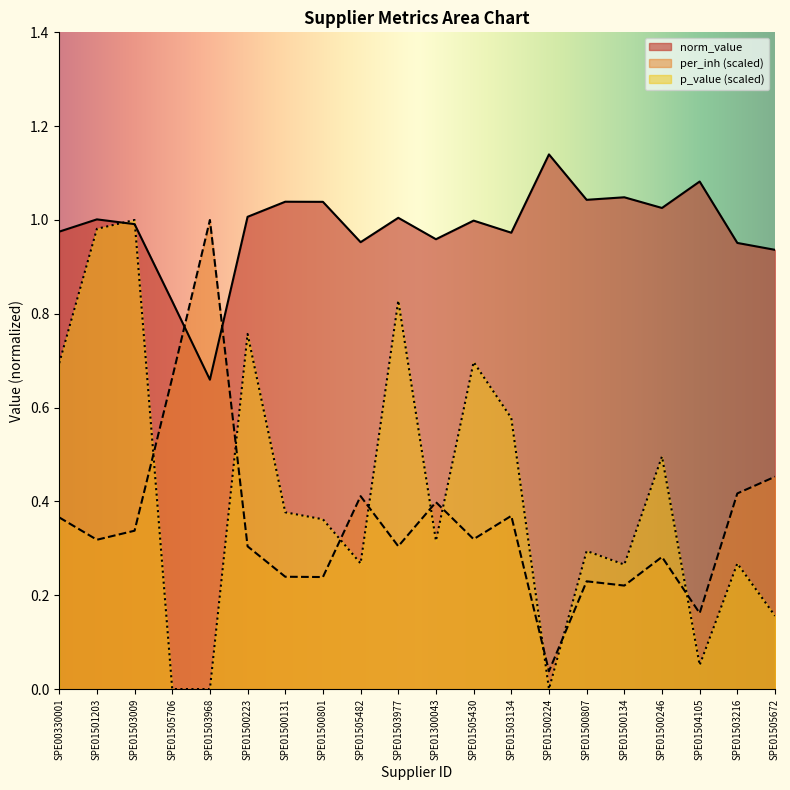

At which category does per_inh reach its first local peak?

SPE01503968